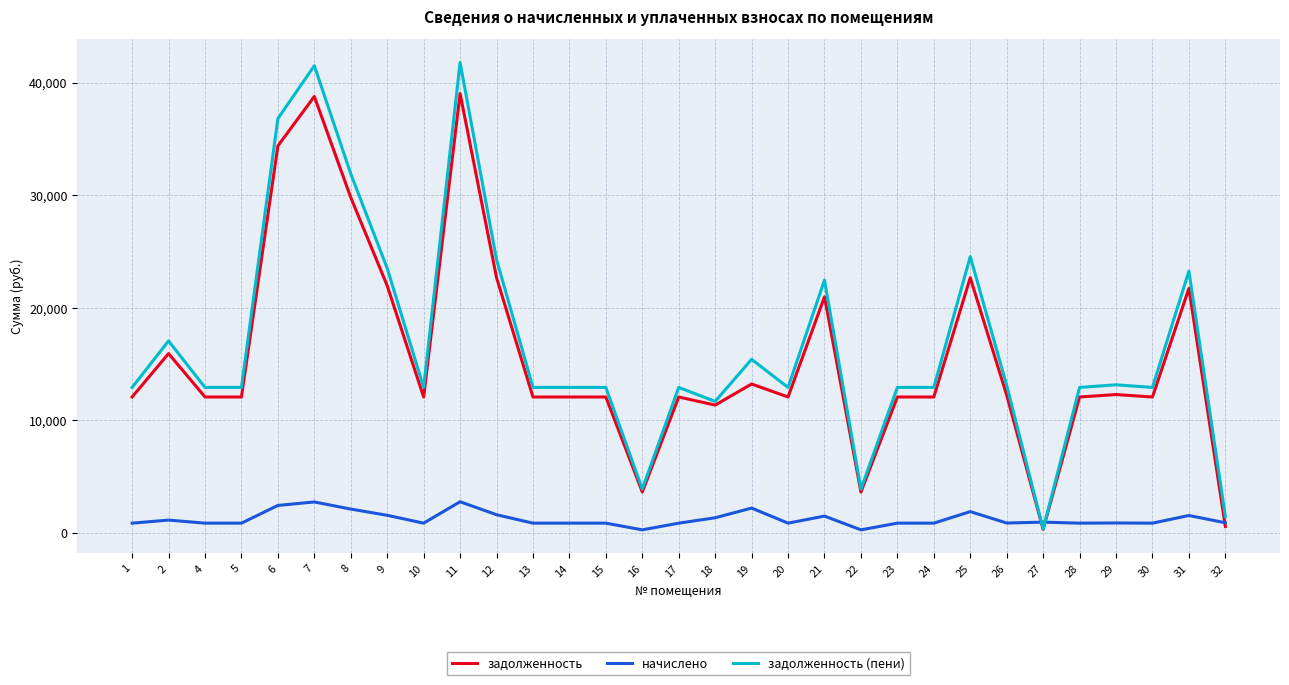

Rank the series at 29 from lowest to highest value.

начислено, задолженность, задолженность (пени)